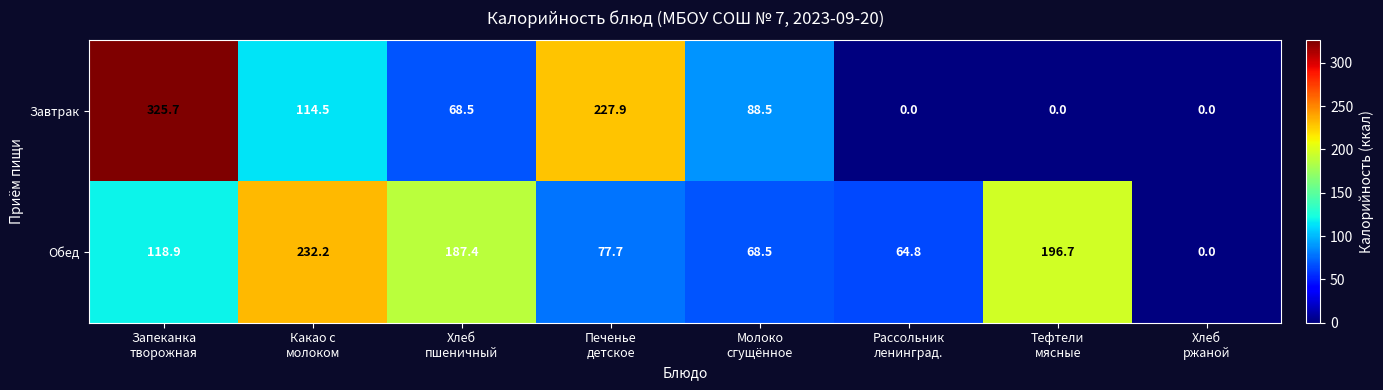

Reading left to right, list all the values displayed in this chart.

Завтрак: 325.7	114.5	68.5	227.9	88.5	0.0	0.0	0.0
Обед: 118.9	232.2	187.4	77.7	68.5	64.8	196.7	0.0